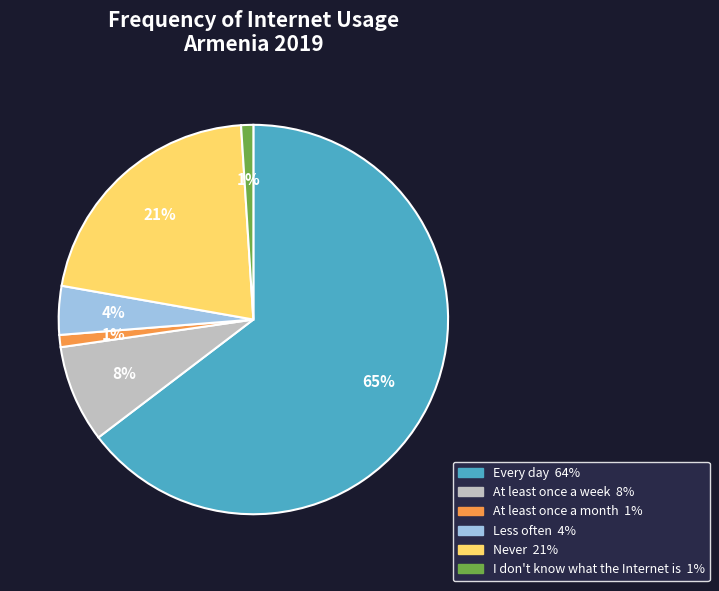

To the nearest percent, what is the average slice percentage?

17%